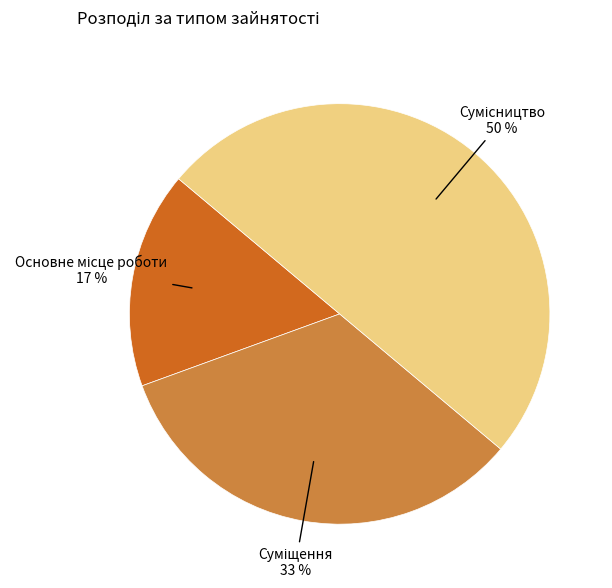

To the nearest percent, what is the average slice percentage?

33%